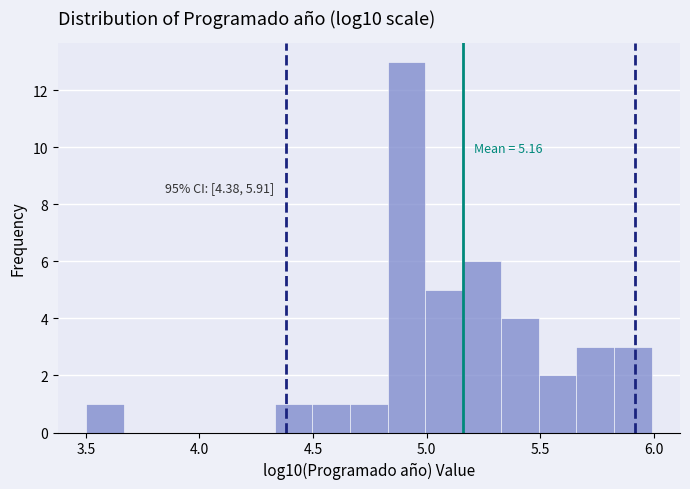

Around what value on the x-axis is the tallest bar? Give the approximate position of its centre, as read against the axis.

4.90